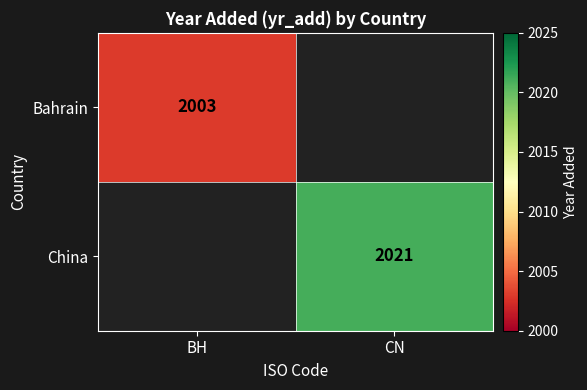

How many distinct data groups are displayed?

2